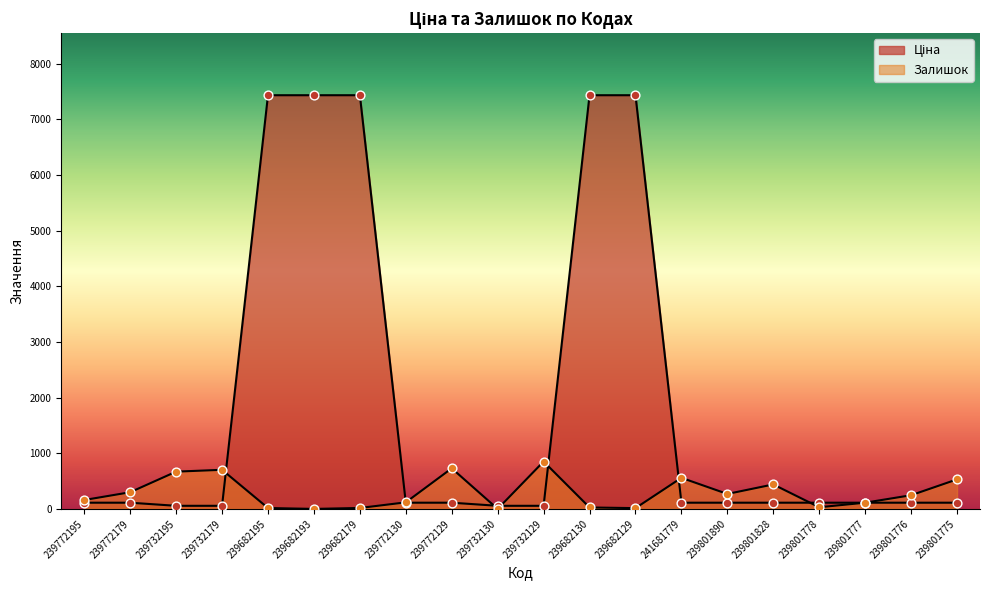

Which series has the largest Y range (max minus min)?

Ціна